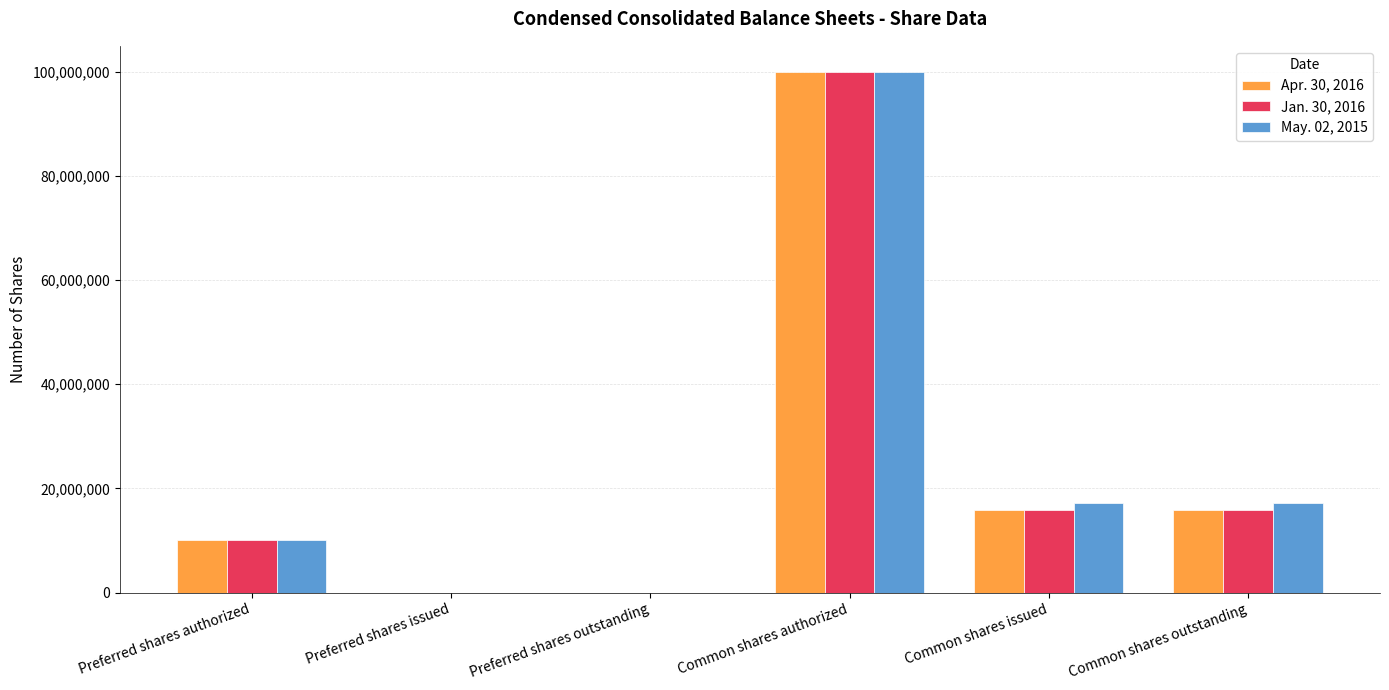

How many data points does each series have?

6